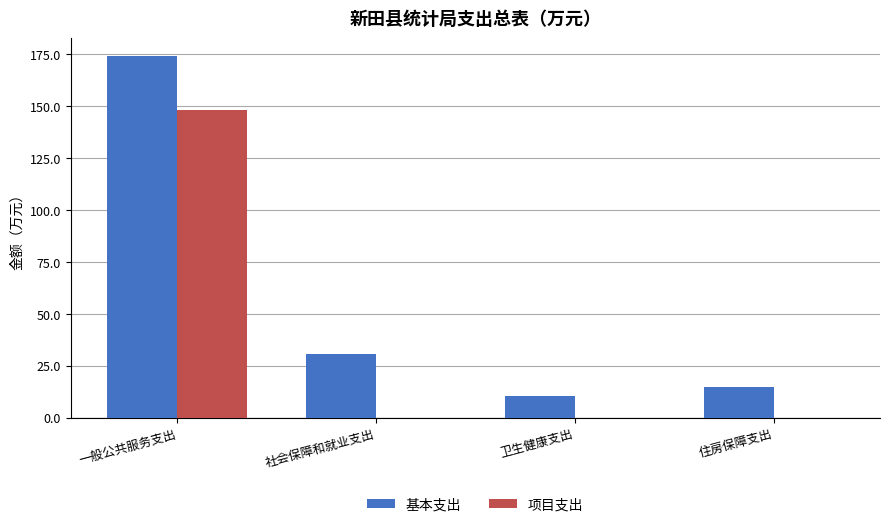

What is the sum of all 项目支出 values?

148.3